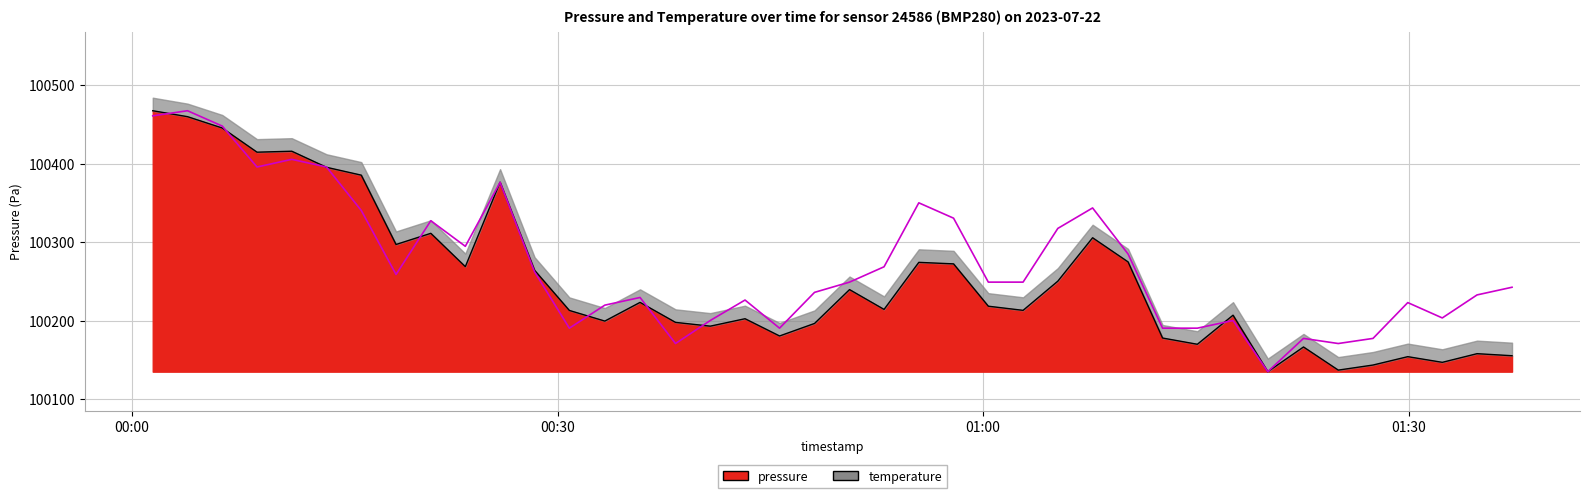

Reading right to left, what are all the values shown in this chart?

pressure: 100155.4	100158.0	100147.0	100154.2	100143.5	100137.1	100166.5	100135.1	100207.0	100170.0	100177.9	100274.8	100305.6	100250.3	100213.2	100218.4	100272.3	100274.3	100214.3	100239.6	100196.5	100180.5	100202.5	100193.0	100197.8	100223.3	100199.5	100213.0	100264.2	100376.3	100268.8	100311.2	100297.0	100385.3	100395.3	100415.8	100414.6	100445.3	100459.8	100467.3
temperature: 100242.6	100232.8	100203.5	100223.0	100177.4	100170.9	100177.4	100135.1	100200.2	100190.5	100190.5	100284.9	100343.6	100317.5	100249.1	100249.1	100330.5	100350.1	100268.6	100249.1	100236.1	100190.5	100226.3	100200.2	100170.9	100229.6	100219.8	100190.5	100262.1	100376.1	100294.7	100327.3	100258.9	100340.3	100395.7	100405.5	100395.7	100447.8	100467.3	100460.8